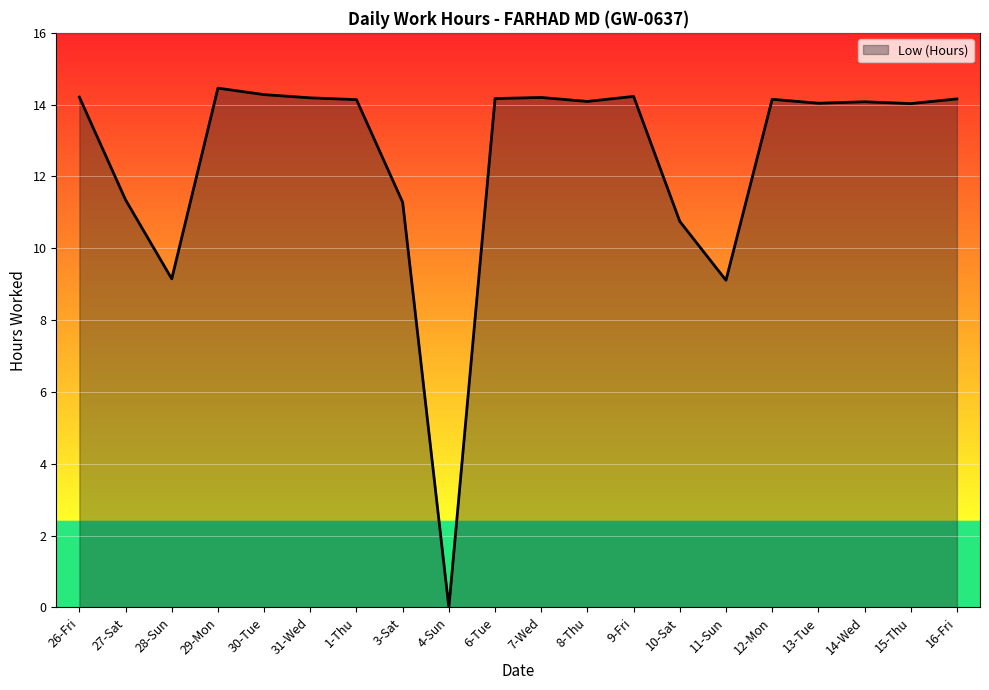

Is it true that the value at 6-Tue is 14.2?

True